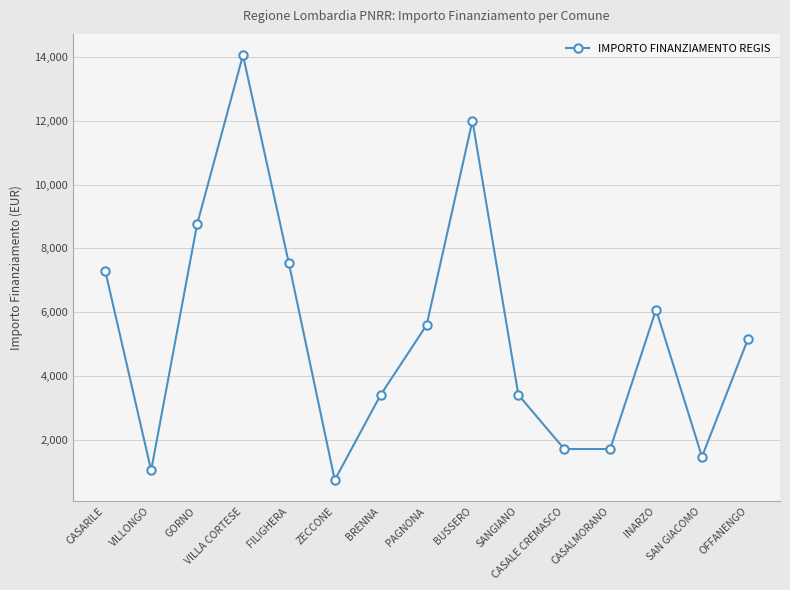

Reading right to left, what are all the values shown in this chart?

OFFANENGO=5145	SAN GIACOMO=1458	INARZO=6075	CASALMORANO=1701	CASALE CREMASCO=1701	SANGIANO=3402	BUSSERO=12005	PAGNONA=5589	BRENNA=3402	ZECCONE=729	FILIGHERA=7533	VILLA CORTESE=14063	GORNO=8748	VILLONGO=1029	CASARILE=7290